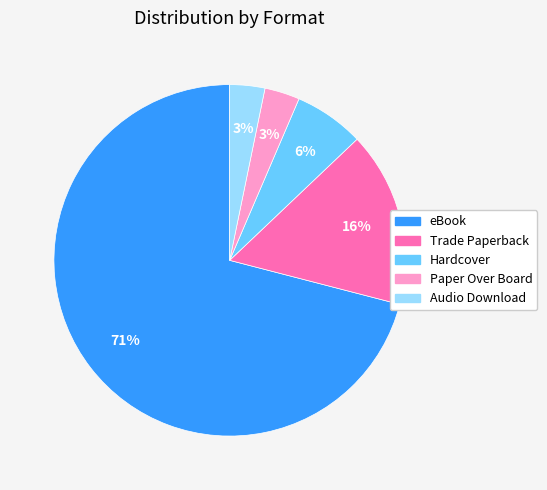

What is the majority slice?

eBook